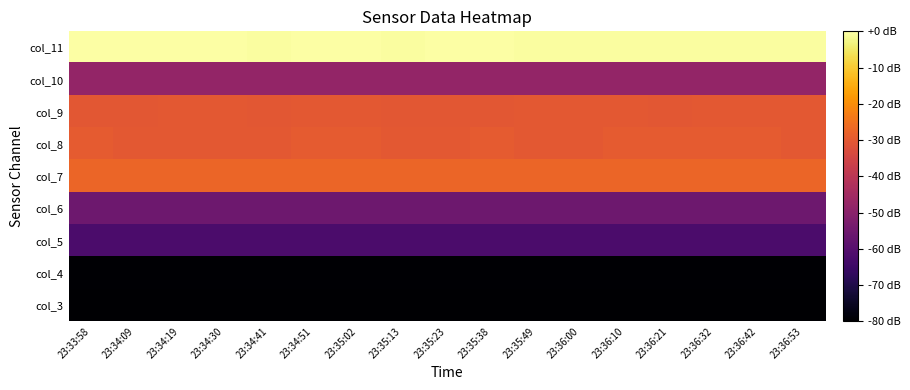

Reading left to right, what are all the values shown in this chart?

col_3: 23:33:58=-80.0	23:34:09=-80.0	23:34:19=-80.0	23:34:30=-80.0	23:34:41=-80.0	23:34:51=-80.0	23:35:02=-80.0	23:35:13=-80.0	23:35:23=-80.0	23:35:38=-80.0	23:35:49=-80.0	23:36:00=-80.0	23:36:10=-80.0	23:36:21=-80.0	23:36:32=-80.0	23:36:42=-80.0	23:36:53=-80.0
col_4: 23:33:58=-79.4	23:34:09=-79.4	23:34:19=-79.4	23:34:30=-79.4	23:34:41=-79.4	23:34:51=-79.4	23:35:02=-79.4	23:35:13=-79.4	23:35:23=-79.4	23:35:38=-79.4	23:35:49=-79.4	23:36:00=-79.4	23:36:10=-79.4	23:36:21=-79.4	23:36:32=-79.4	23:36:42=-79.4	23:36:53=-79.4
col_5: 23:33:58=-62.0	23:34:09=-62.0	23:34:19=-62.0	23:34:30=-62.0	23:34:41=-62.0	23:34:51=-62.0	23:35:02=-62.0	23:35:13=-62.0	23:35:23=-62.0	23:35:38=-62.0	23:35:49=-62.0	23:36:00=-62.0	23:36:10=-62.0	23:36:21=-62.0	23:36:32=-62.0	23:36:42=-62.0	23:36:53=-62.0
col_6: 23:33:58=-55.4	23:34:09=-55.4	23:34:19=-55.4	23:34:30=-55.4	23:34:41=-55.4	23:34:51=-55.4	23:35:02=-55.4	23:35:13=-55.4	23:35:23=-55.4	23:35:38=-55.4	23:35:49=-55.4	23:36:00=-55.4	23:36:10=-55.4	23:36:21=-55.4	23:36:32=-55.6	23:36:42=-55.4	23:36:53=-55.4
col_7: 23:33:58=-27.4	23:34:09=-27.4	23:34:19=-27.4	23:34:30=-27.4	23:34:41=-27.4	23:34:51=-27.4	23:35:02=-27.4	23:35:13=-27.4	23:35:23=-27.4	23:35:38=-27.4	23:35:49=-27.4	23:36:00=-27.4	23:36:10=-27.4	23:36:21=-27.4	23:36:32=-27.4	23:36:42=-27.4	23:36:53=-27.4
col_8: 23:33:58=-29.5	23:34:09=-30.1	23:34:19=-30.1	23:34:30=-30.1	23:34:41=-30.1	23:34:51=-29.5	23:35:02=-29.5	23:35:13=-30.1	23:35:23=-30.1	23:35:38=-29.5	23:35:49=-30.1	23:36:00=-30.1	23:36:10=-29.5	23:36:21=-29.5	23:36:32=-29.5	23:36:42=-29.5	23:36:53=-30.1
col_9: 23:33:58=-30.4	23:34:09=-30.4	23:34:19=-30.2	23:34:30=-30.2	23:34:41=-30.4	23:34:51=-30.2	23:35:02=-30.2	23:35:13=-30.4	23:35:23=-30.4	23:35:38=-30.4	23:35:49=-30.2	23:36:00=-30.2	23:36:10=-30.2	23:36:21=-30.4	23:36:32=-30.2	23:36:42=-30.2	23:36:53=-30.2
col_10: 23:33:58=-47.9	23:34:09=-48.0	23:34:19=-47.9	23:34:30=-47.9	23:34:41=-47.9	23:34:51=-48.0	23:35:02=-47.9	23:35:13=-47.9	23:35:23=-47.9	23:35:38=-47.9	23:35:49=-47.9	23:36:00=-47.9	23:36:10=-47.9	23:36:21=-47.9	23:36:32=-47.9	23:36:42=-47.9	23:36:53=-47.9
col_11: 23:33:58=0.0	23:34:09=0.0	23:34:19=0.0	23:34:30=0.0	23:34:41=-0.5	23:34:51=0.0	23:35:02=0.0	23:35:13=-0.5	23:35:23=0.0	23:35:38=0.0	23:35:49=-0.5	23:36:00=-0.5	23:36:10=-0.5	23:36:21=-0.5	23:36:32=-0.5	23:36:42=-0.5	23:36:53=-0.5